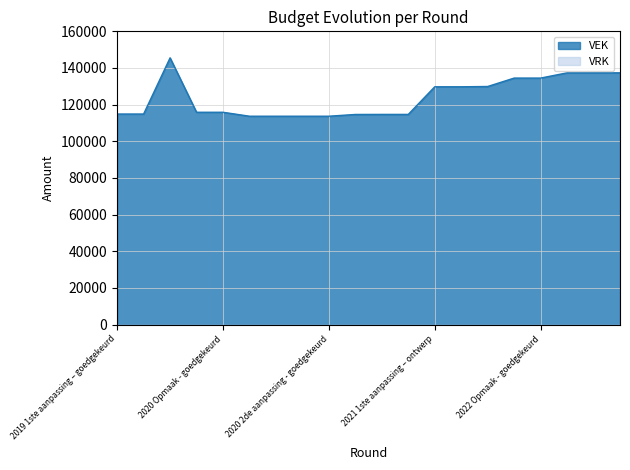

True or false: the data shows 218790 at 2021 1ste aanpassing – ontwerp.

False